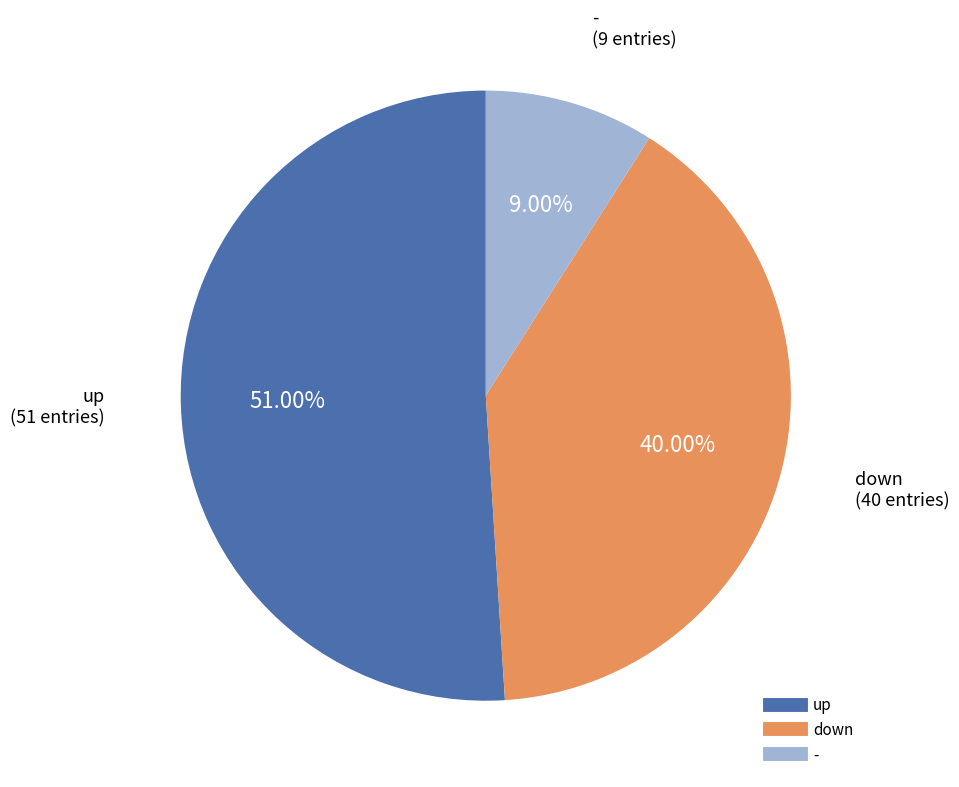

Which slice represents more than half of the pie?

up